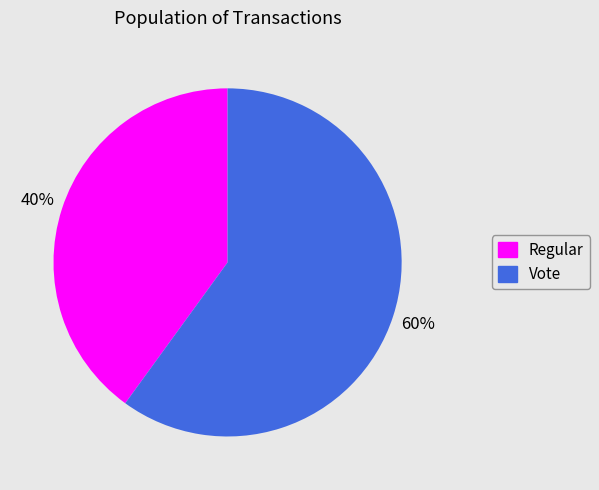

To the nearest percent, what portion does Regular represent?

40%